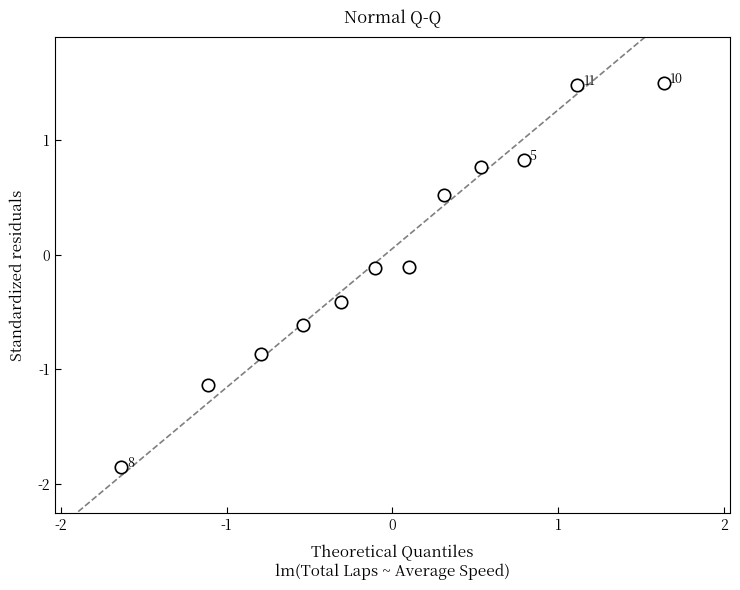

What is the range of Y values (max minus min)?

3.4